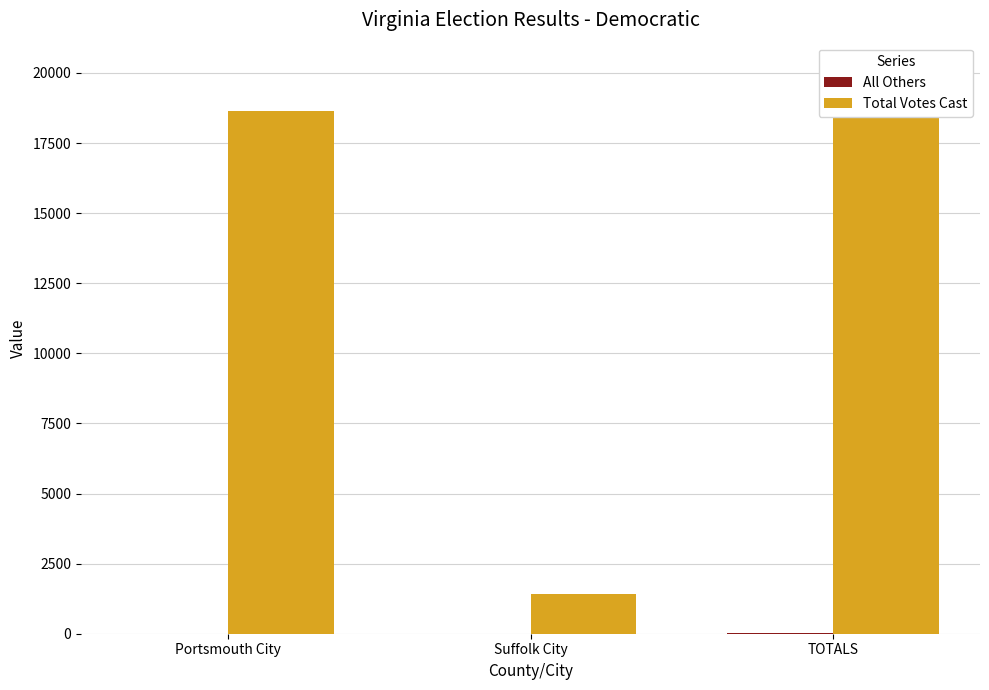

What is the average value of the Total Votes Cast series?

13385